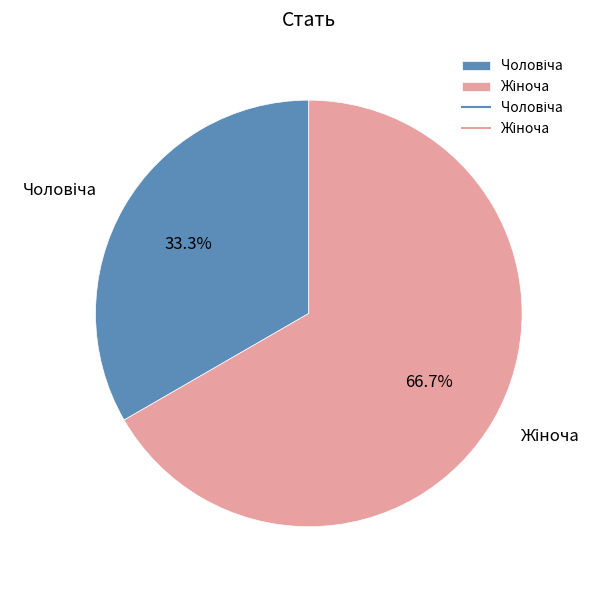

How many slices are in this pie chart?

2